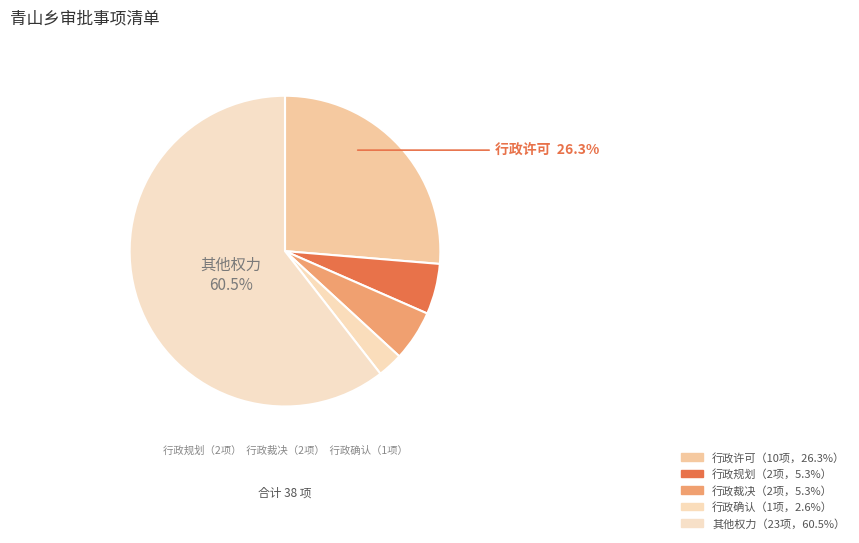

Rank the categories by value from highest to lowest.

其他权力, 行政许可, 行政规划, 行政裁决, 行政确认